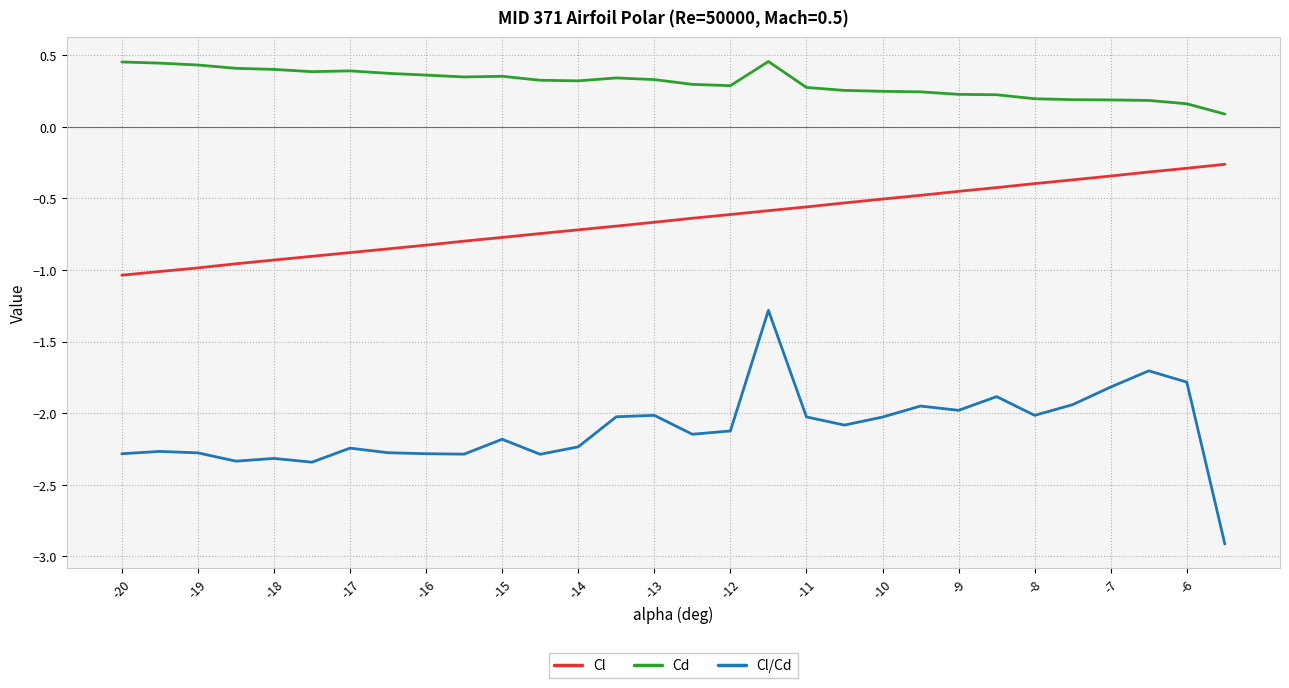

What is the smallest value displayed?

-2.9